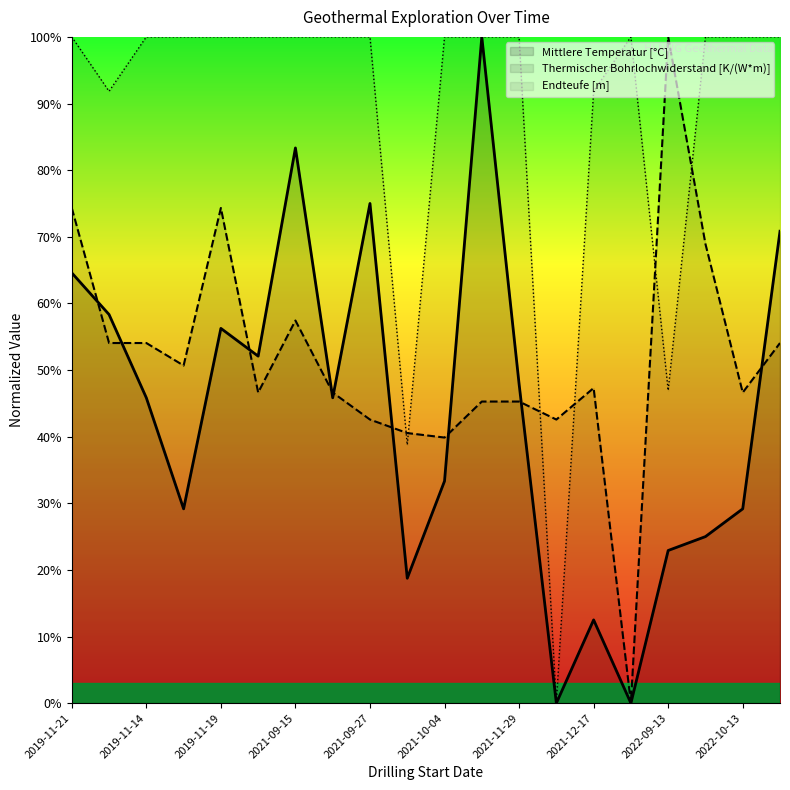

What is the spread (max minus min) of values at 2021-09-15?

42.6